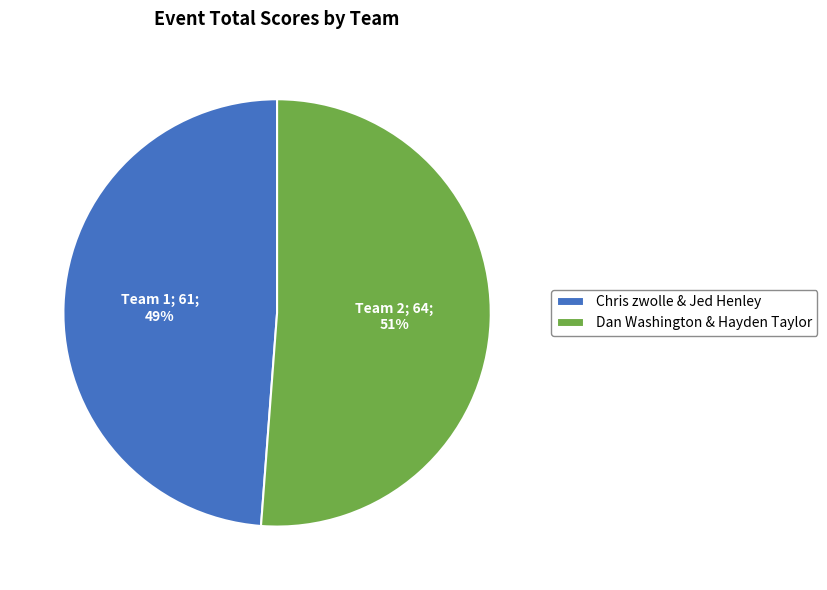

Is it true that Chris zwolle & Jed Henley is 49% of the pie?

True